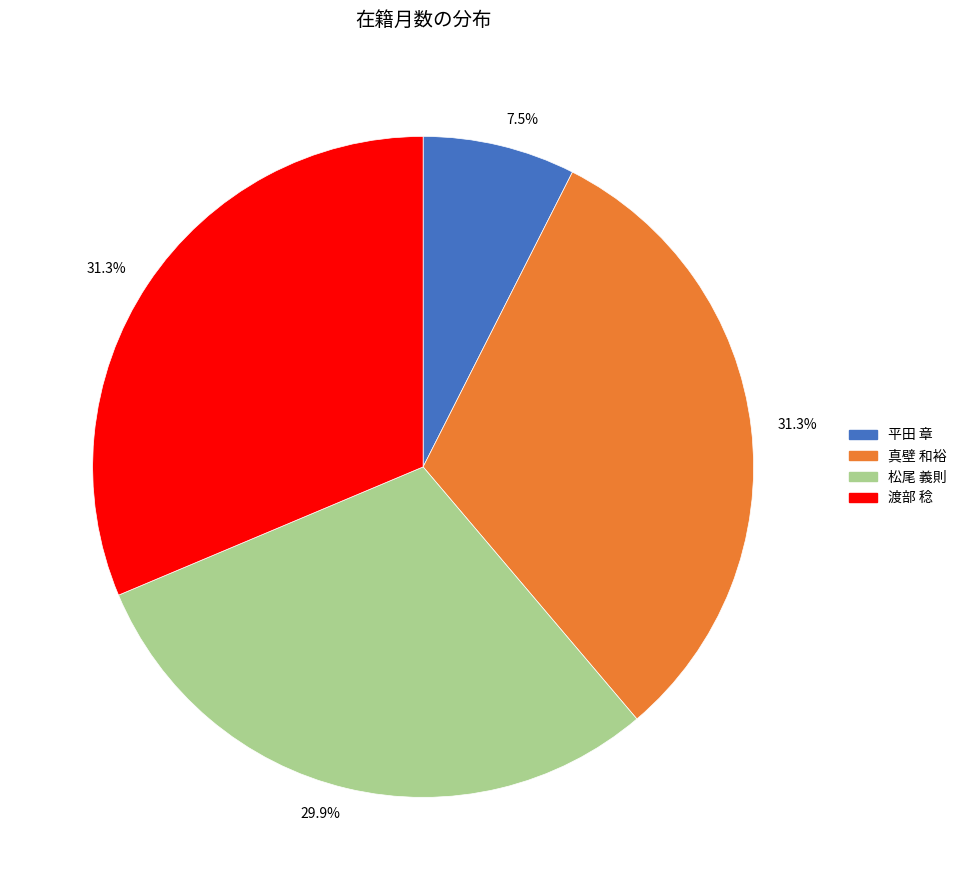

Does any single category account for the majority?

No